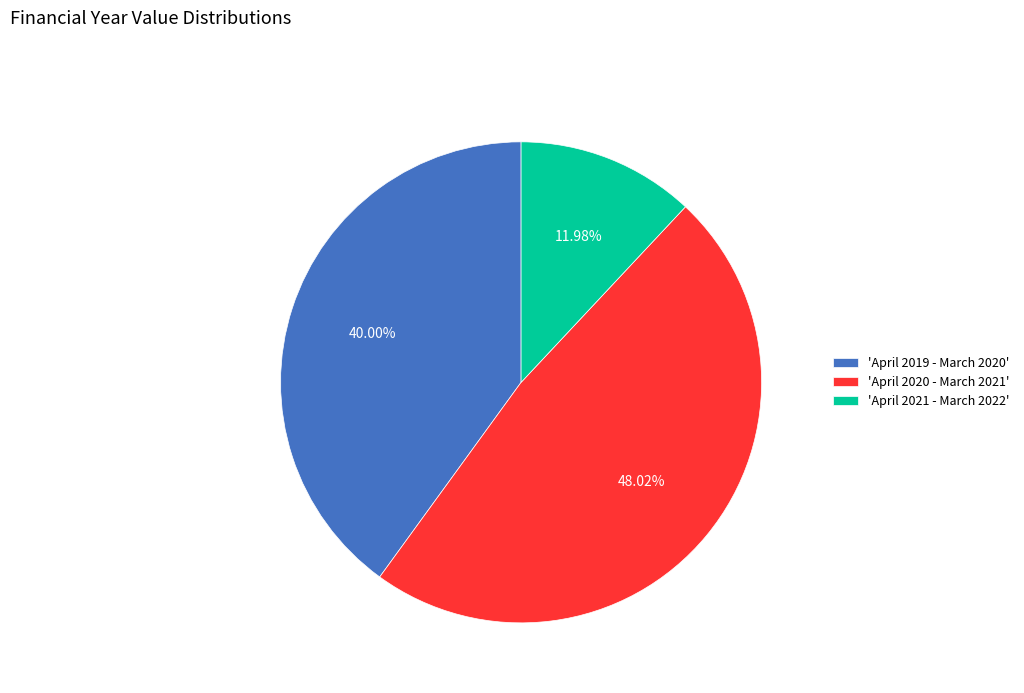

To the nearest percent, what is the difference between the largest and smallest slice percentages?

36%